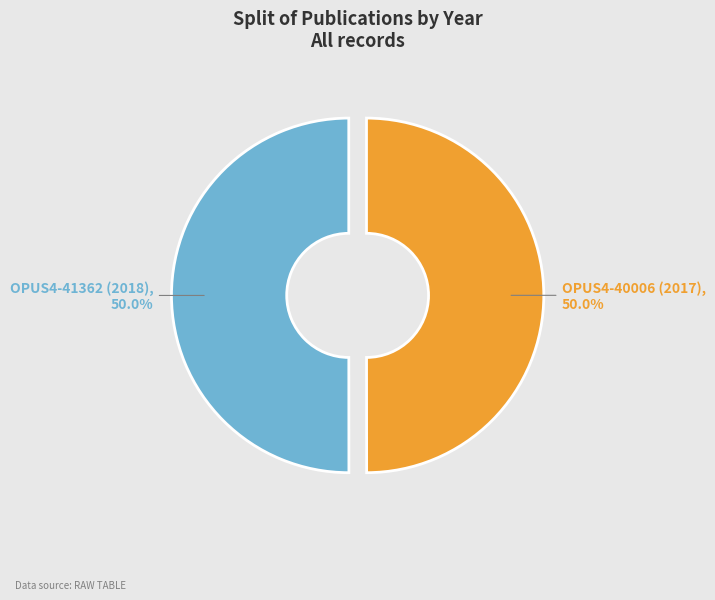

What is the ratio of the value at OPUS4-40006 (2017) to the value at OPUS4-41362 (2018)?

1.0